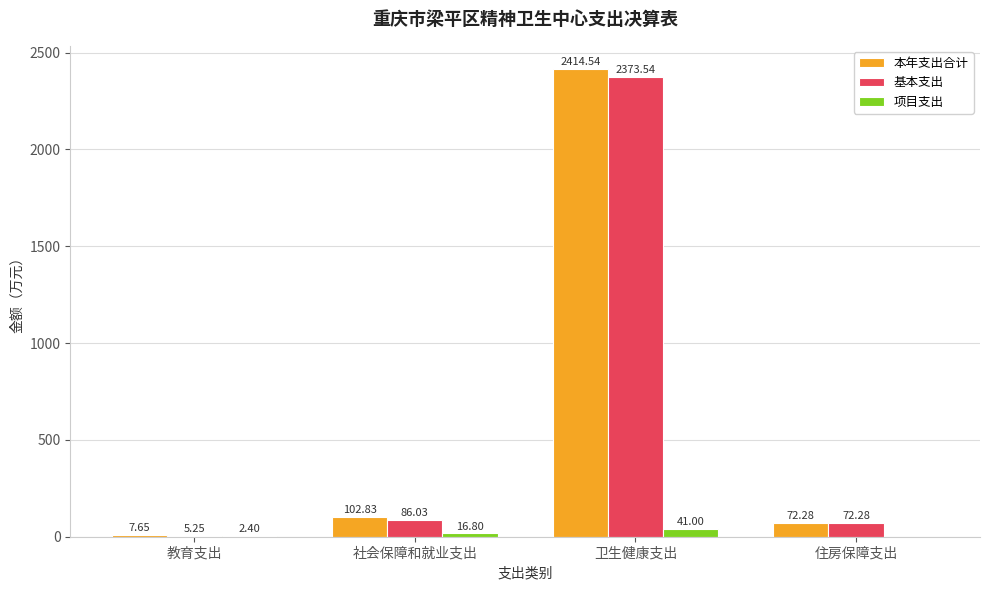

What is the total value across all series at 社会保障和就业支出?

205.7